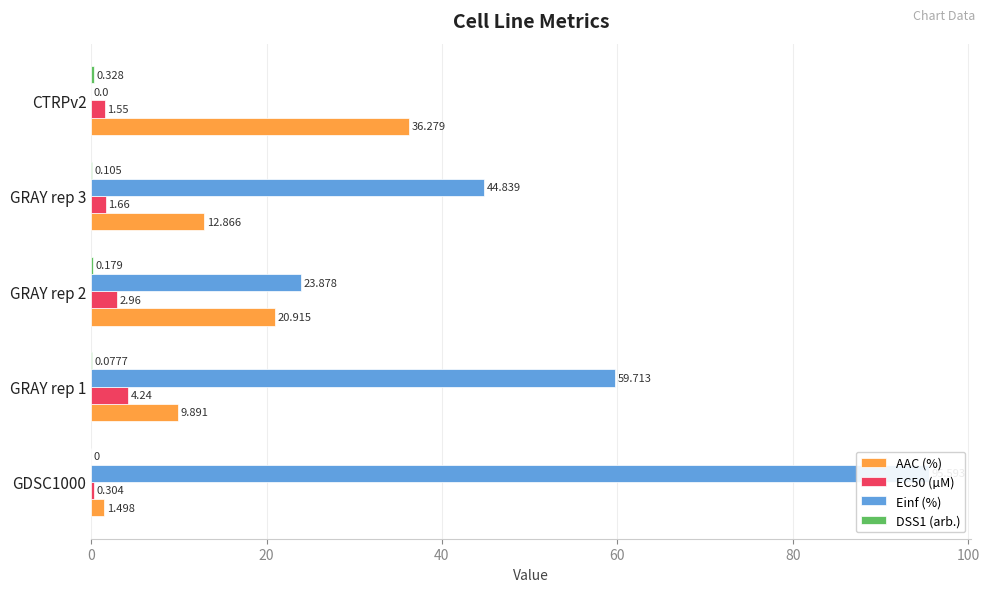

Which series changed the most between GRAY rep 2 and GRAY rep 3?

Einf (%)